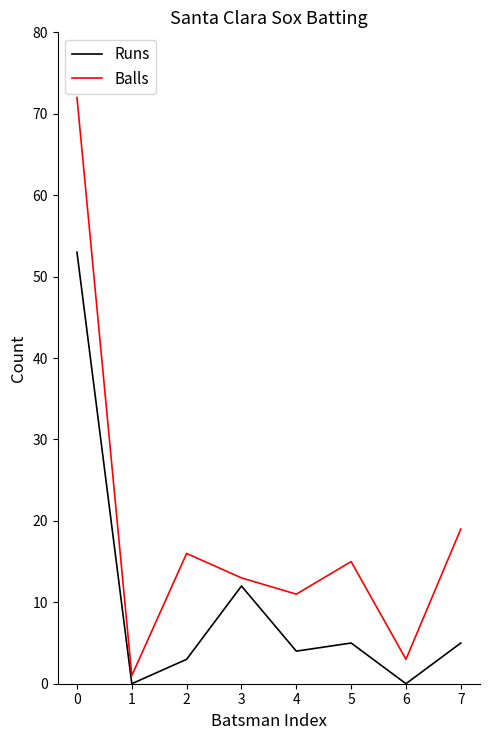

Read the Runs value at 2.

3